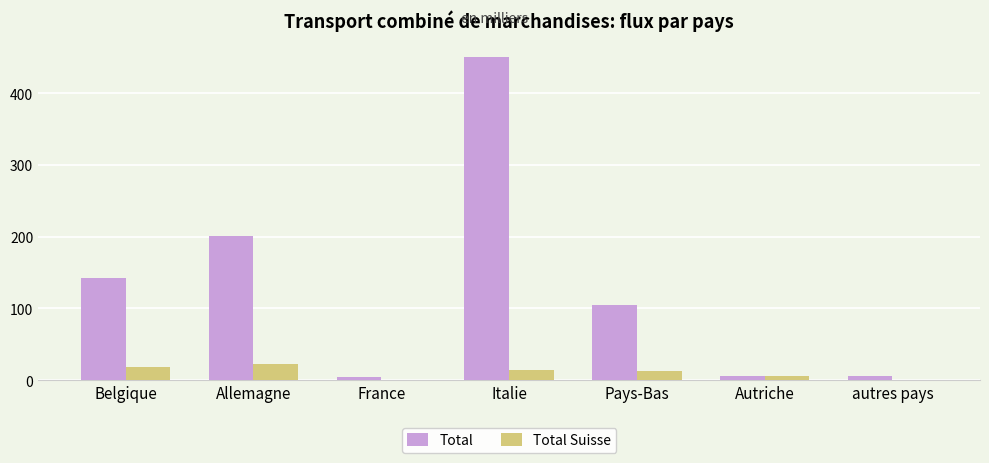

Which series changed the most between Allemagne and Italie?

Total